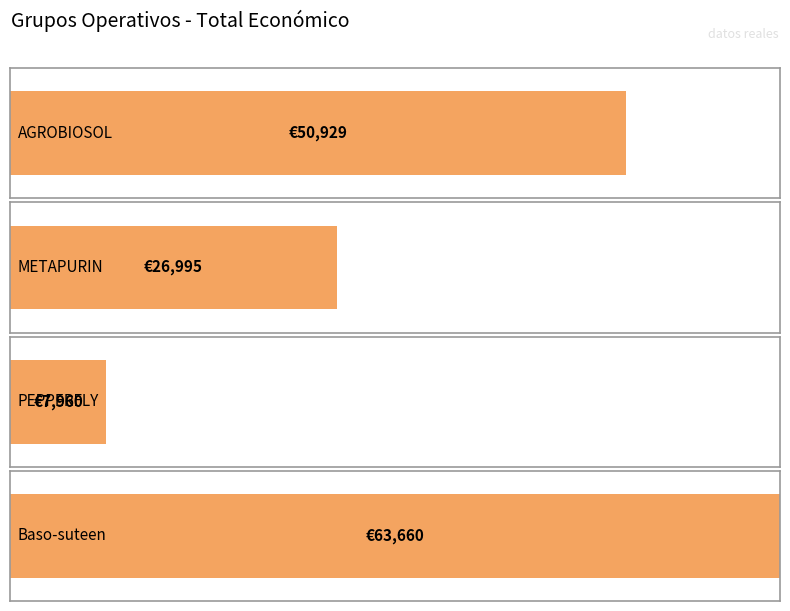

Are the bars horizontal?

Yes